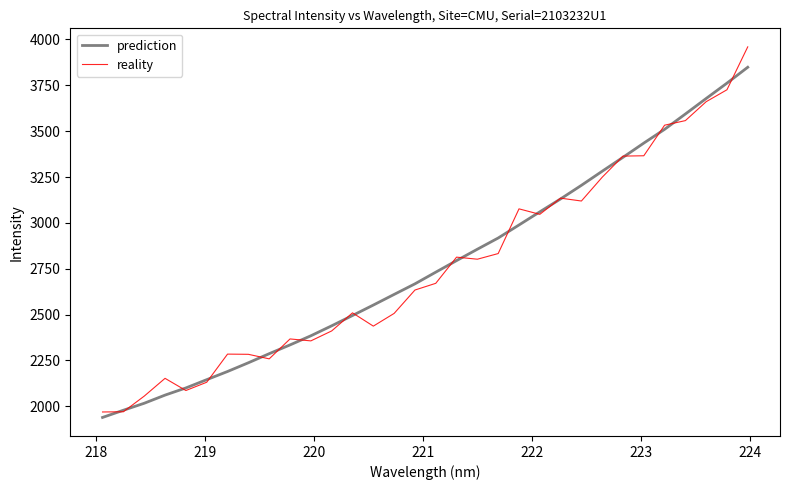

What are all the series names shown in the legend?

prediction, reality